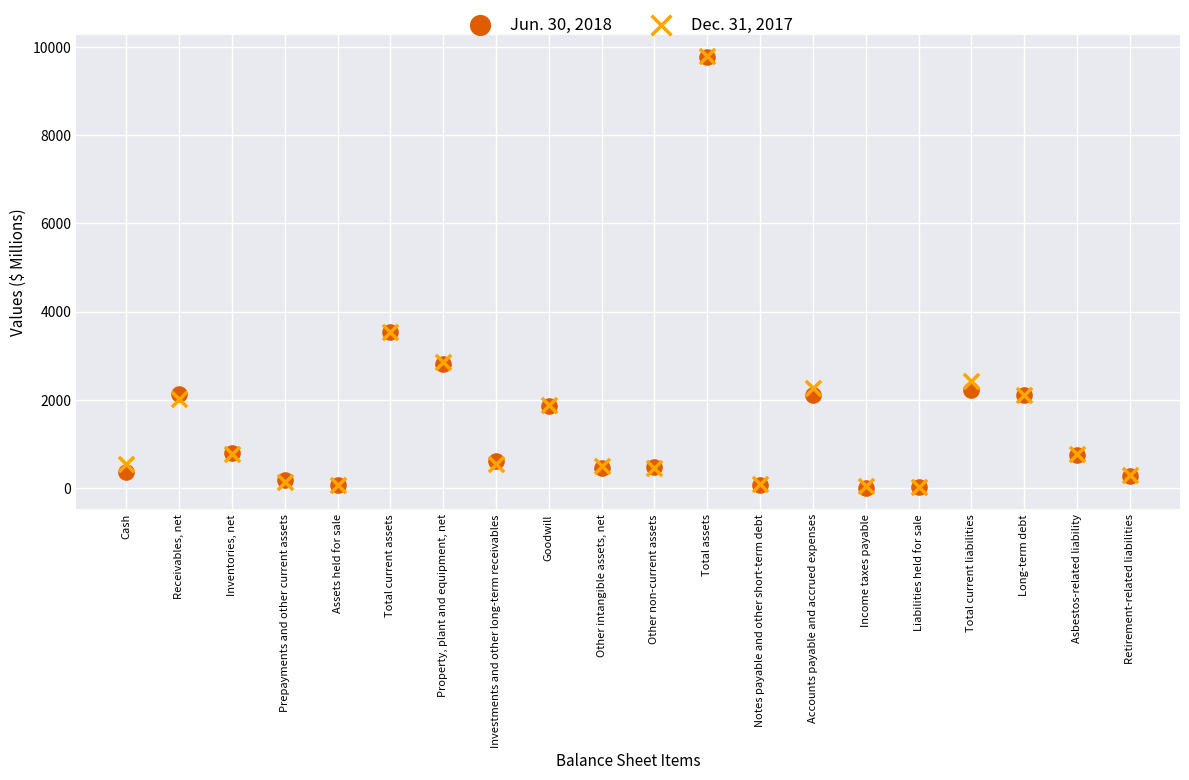

What are all the series names shown in the legend?

Jun. 30, 2018, Dec. 31, 2017